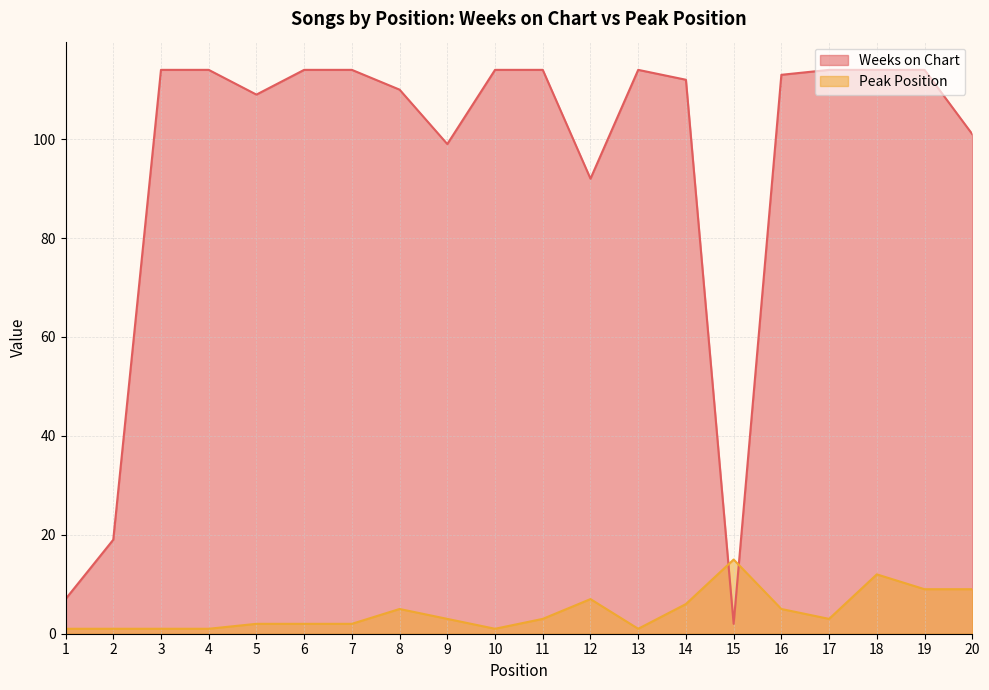

Where do Peak Position and Weeks on Chart first cross each other?

14 and 15